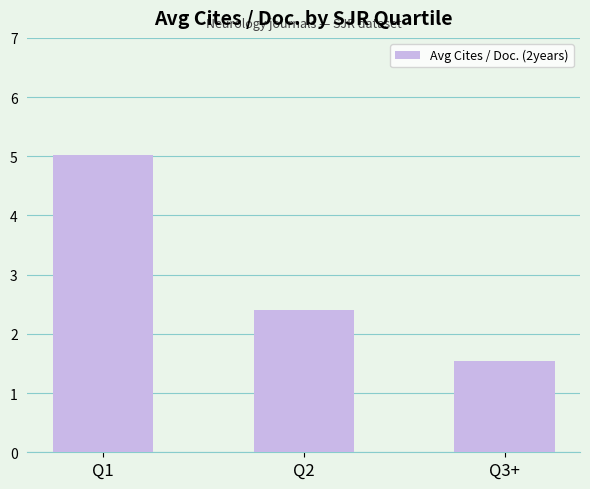

Reading left to right, transcribe all the data shown in this chart.

5.0	2.4	1.5